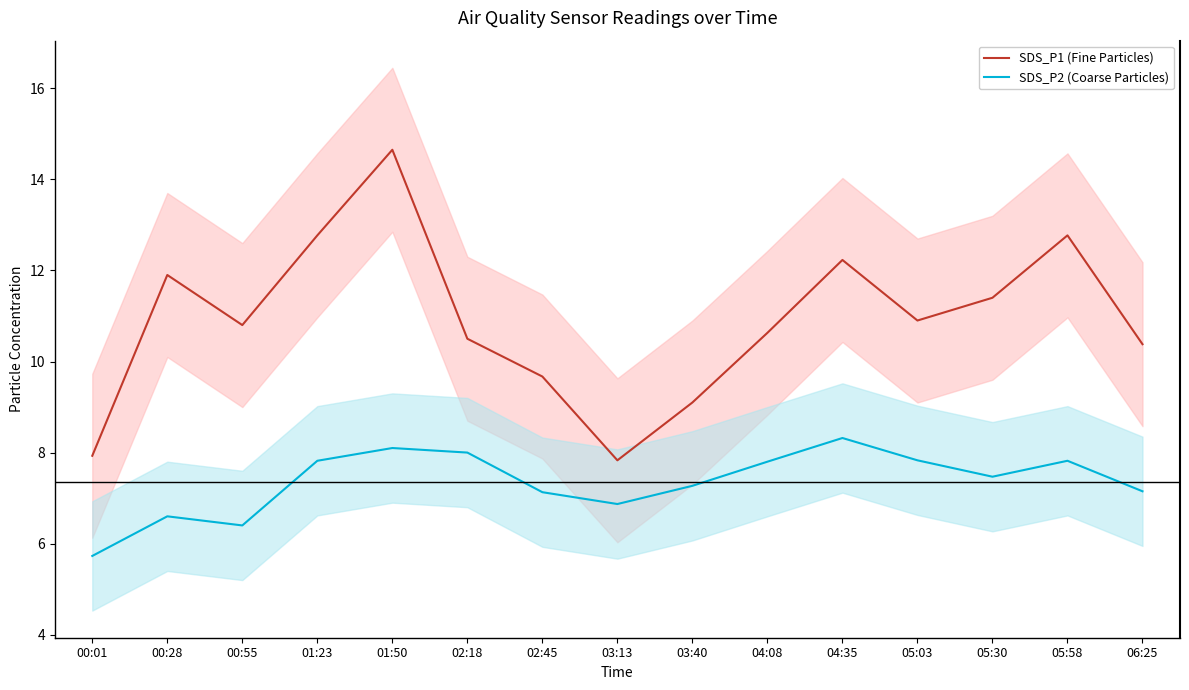

What position from the right is 01:23?

12